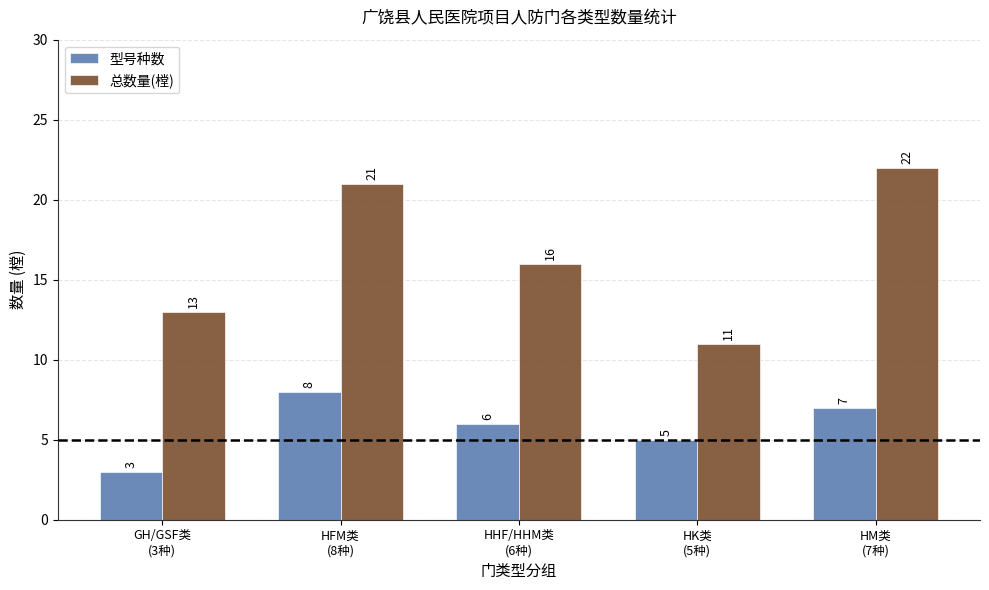

Where does the 型号种数 series first go above 6?

HFM类
(8种)